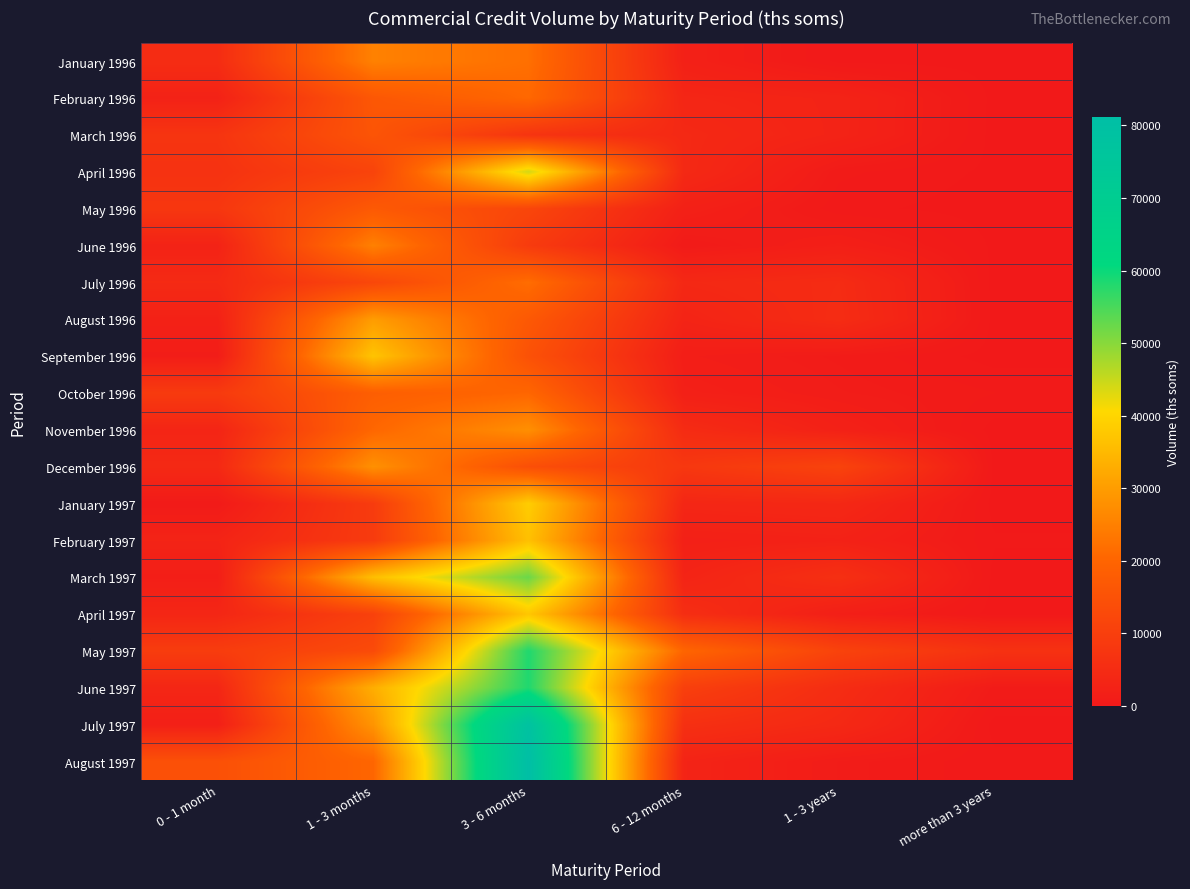

Reading left to right, what are all the values shown in this chart?

January 1996: 0 - 1 month=5214.0	1 - 3 months=25128.0	3 - 6 months=21999.0	6 - 12 months=2039.0	1 - 3 years=48.0	more than 3 years=0.0
February 1996: 0 - 1 month=2410.0	1 - 3 months=16471.5	3 - 6 months=20600.0	6 - 12 months=3417.0	1 - 3 years=2730.0	more than 3 years=25.0
March 1996: 0 - 1 month=7260.8	1 - 3 months=15767.8	3 - 6 months=7169.7	6 - 12 months=4197.0	1 - 3 years=2711.0	more than 3 years=0.0
April 1996: 0 - 1 month=6633.0	1 - 3 months=11236.5	3 - 6 months=44089.0	6 - 12 months=4251.8	1 - 3 years=558.0	more than 3 years=80.0
May 1996: 0 - 1 month=7871.8	1 - 3 months=17059.5	3 - 6 months=11821.0	6 - 12 months=2026.0	1 - 3 years=256.0	more than 3 years=0.0
June 1996: 0 - 1 month=2629.0	1 - 3 months=25029.4	3 - 6 months=9022.2	6 - 12 months=510.0	1 - 3 years=1683.0	more than 3 years=80.0
July 1996: 0 - 1 month=4504.0	1 - 3 months=12155.6	3 - 6 months=21626.5	6 - 12 months=4042.0	1 - 3 years=4912.0	more than 3 years=0.0
August 1996: 0 - 1 month=2269.0	1 - 3 months=29960.0	3 - 6 months=16875.6	6 - 12 months=2901.7	1 - 3 years=5112.1	more than 3 years=15.0
September 1996: 0 - 1 month=1132.0	1 - 3 months=37003.0	3 - 6 months=14889.4	6 - 12 months=1321.0	1 - 3 years=725.0	more than 3 years=0.0
October 1996: 0 - 1 month=8805.0	1 - 3 months=18421.3	3 - 6 months=20287.5	6 - 12 months=1850.0	1 - 3 years=985.0	more than 3 years=480.0
November 1996: 0 - 1 month=3179.0	1 - 3 months=20445.9	3 - 6 months=27649.0	6 - 12 months=4856.0	1 - 3 years=2111.8	more than 3 years=0.0
December 1996: 0 - 1 month=4299.0	1 - 3 months=27875.0	3 - 6 months=14243.7	6 - 12 months=8081.0	1 - 3 years=11105.4	more than 3 years=0.0
January 1997: 0 - 1 month=510.0	1 - 3 months=9098.4	3 - 6 months=38556.0	6 - 12 months=3574.2	1 - 3 years=3961.5	more than 3 years=0.0
February 1997: 0 - 1 month=2862.0	1 - 3 months=8970.5	3 - 6 months=36277.0	6 - 12 months=1907.4	1 - 3 years=2303.0	more than 3 years=200.0
March 1997: 0 - 1 month=1454.0	1 - 3 months=36018.0	3 - 6 months=52363.0	6 - 12 months=2934.0	1 - 3 years=5983.0	more than 3 years=0.0
April 1997: 0 - 1 month=3554.5	1 - 3 months=10560.0	3 - 6 months=37376.0	6 - 12 months=5558.0	1 - 3 years=1624.0	more than 3 years=0.0
May 1997: 0 - 1 month=9398.4	1 - 3 months=13101.2	3 - 6 months=58299.8	6 - 12 months=20093.0	1 - 3 years=11023.9	more than 3 years=6568.6
June 1997: 0 - 1 month=3558.0	1 - 3 months=33077.1	3 - 6 months=58277.4	6 - 12 months=10170.0	1 - 3 years=5127.0	more than 3 years=674.0
July 1997: 0 - 1 month=1821.0	1 - 3 months=28542.7	3 - 6 months=78552.5	6 - 12 months=6028.7	1 - 3 years=4157.0	more than 3 years=0.0
August 1997: 0 - 1 month=14682.2	1 - 3 months=20214.0	3 - 6 months=81103.0	6 - 12 months=2883.0	1 - 3 years=921.0	more than 3 years=260.0